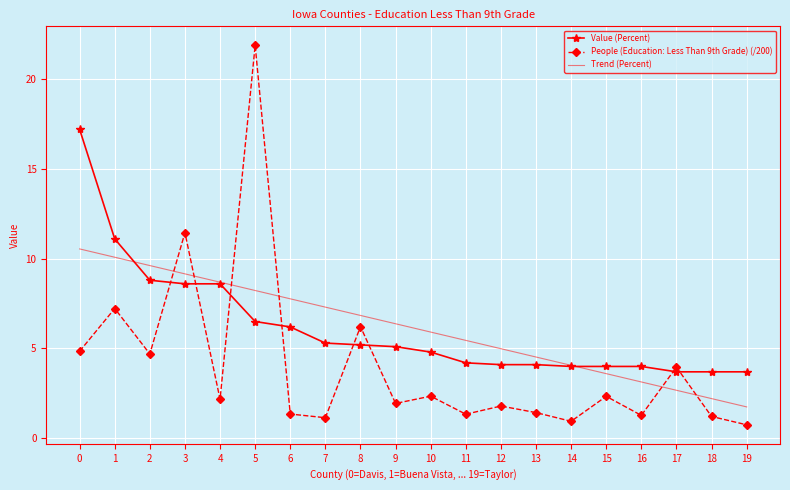

What is the approximate value of Value (Percent) at 12?

4.1